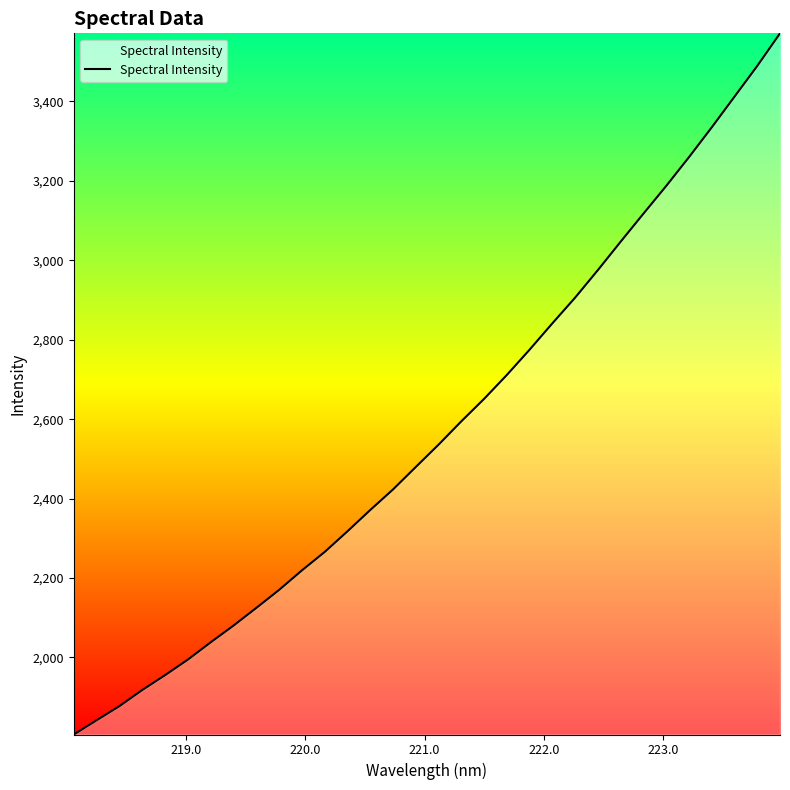

What is the greatest value displayed?

3571.6